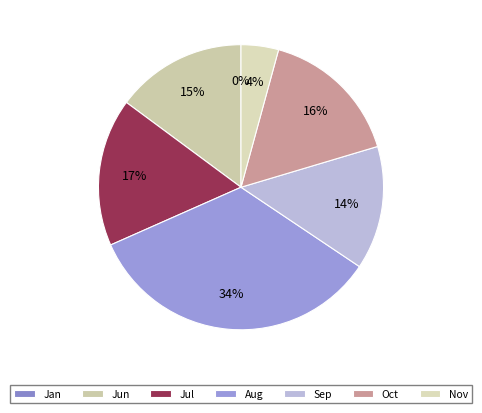

Does any single category account for the majority?

No